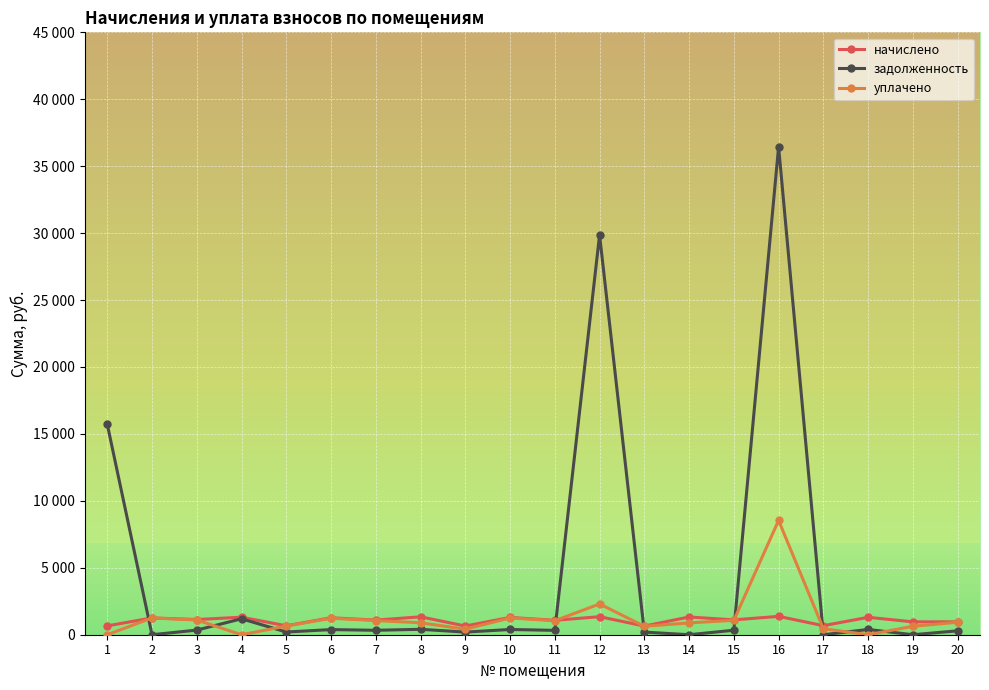

Where is начислено nearest to the value 1009?

19